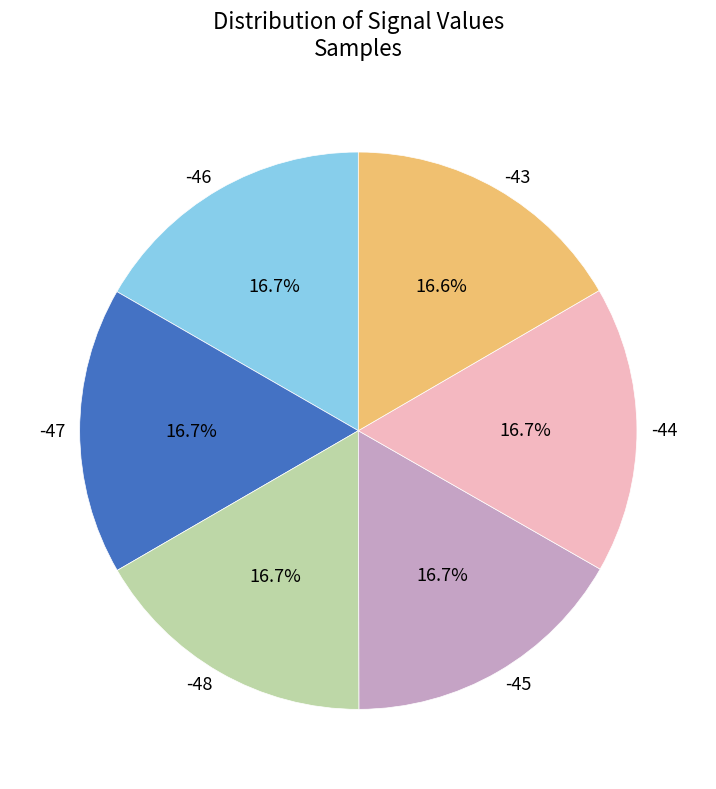

What percentage is the -43 slice, to the nearest percent?

17%